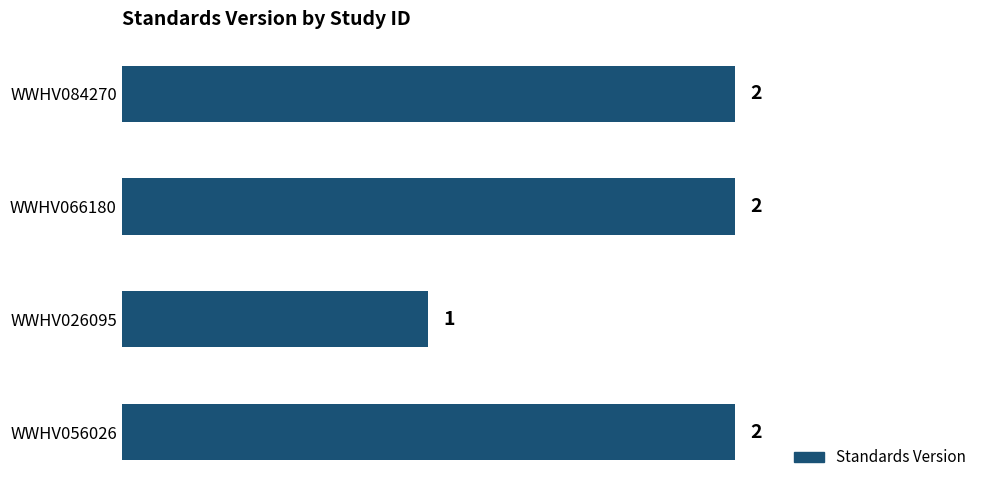

Are the bars grouped side by side (vs. stacked)?

No